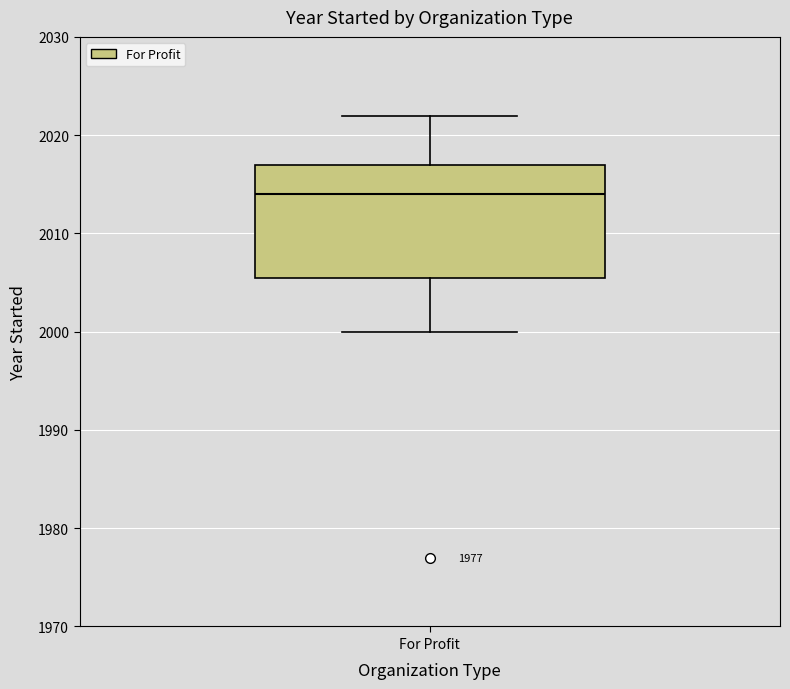

Where does the lower whisker of the box for For Profit end on the y-axis? The values are not printed on the chart, so give them approximately, as read against the axis.

2000